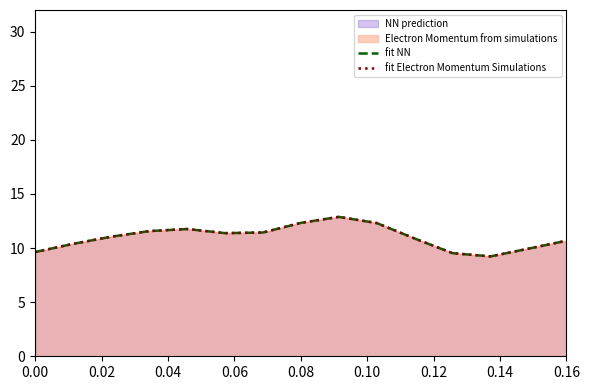

Is it true that fit NN equals 4.7 at 0.06?

False